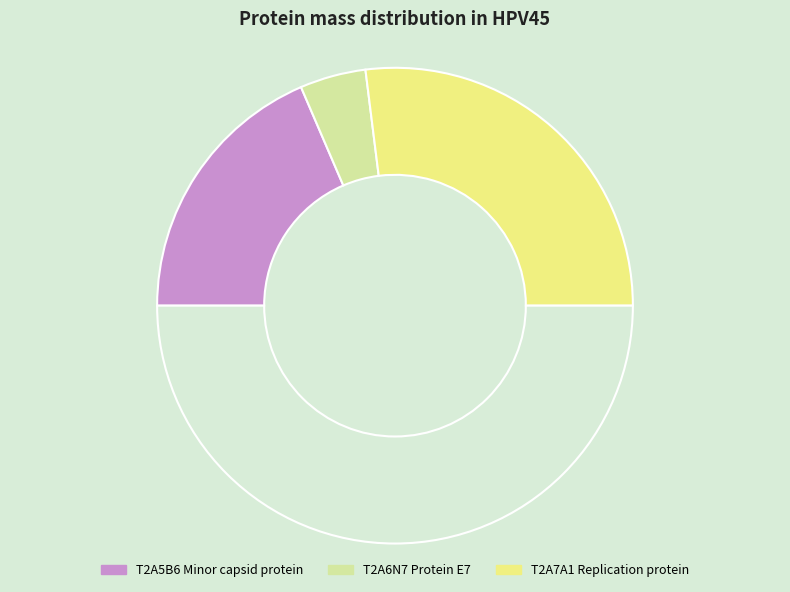

How many slices are in this pie chart?

4